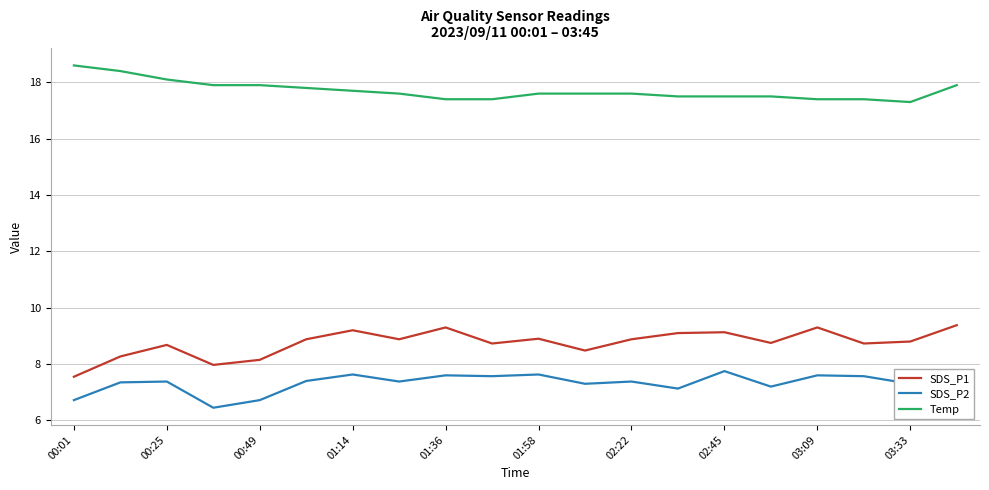

What is the lowest value of the Temp series?

17.3